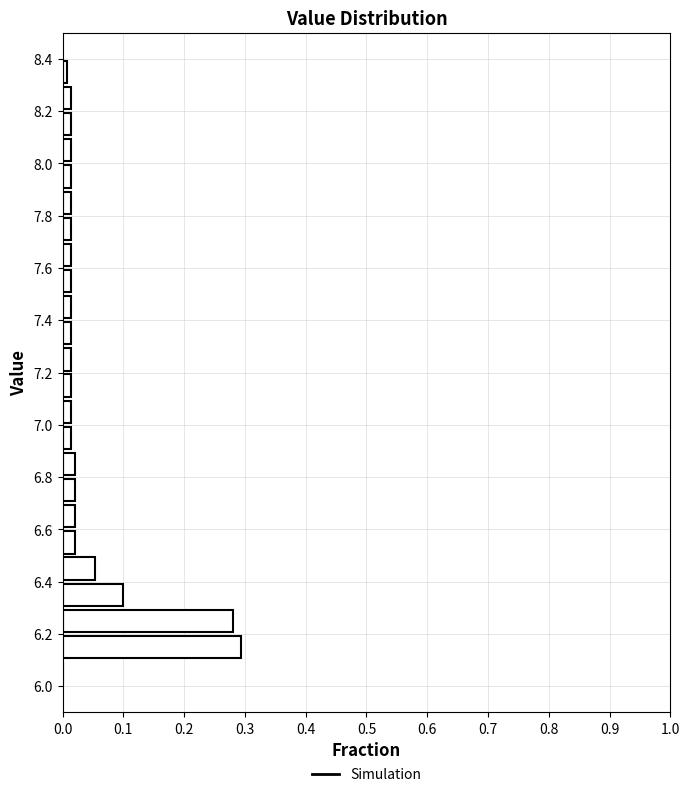

Reading bottom to top, list every bar in this chart as the range it spans on the y-axis followed by its length. The values are not printed on the chart, so give them approximately, as read against the axis.

6.0 to 6.1: 0
6.1 to 6.2: 0.29
6.2 to 6.3: 0.28
6.3 to 6.4: 0.10
6.4 to 6.5: 0.05
6.5 to 6.6: 0.02
6.6 to 6.7: 0.02
6.7 to 6.8: 0.02
6.8 to 6.9: 0.02
6.9 to 7.0: 0.01
7.0 to 7.1: 0.01
7.1 to 7.2: 0.01
7.2 to 7.3: 0.01
7.3 to 7.4: 0.01
7.4 to 7.5: 0.01
7.5 to 7.6: 0.01
7.6 to 7.7: 0.01
7.7 to 7.8: 0.01
7.8 to 7.9: 0.01
7.9 to 8.0: 0.01
8.0 to 8.1: 0.01
8.1 to 8.2: 0.01
8.2 to 8.3: 0.01
8.3 to 8.4: under 0.01